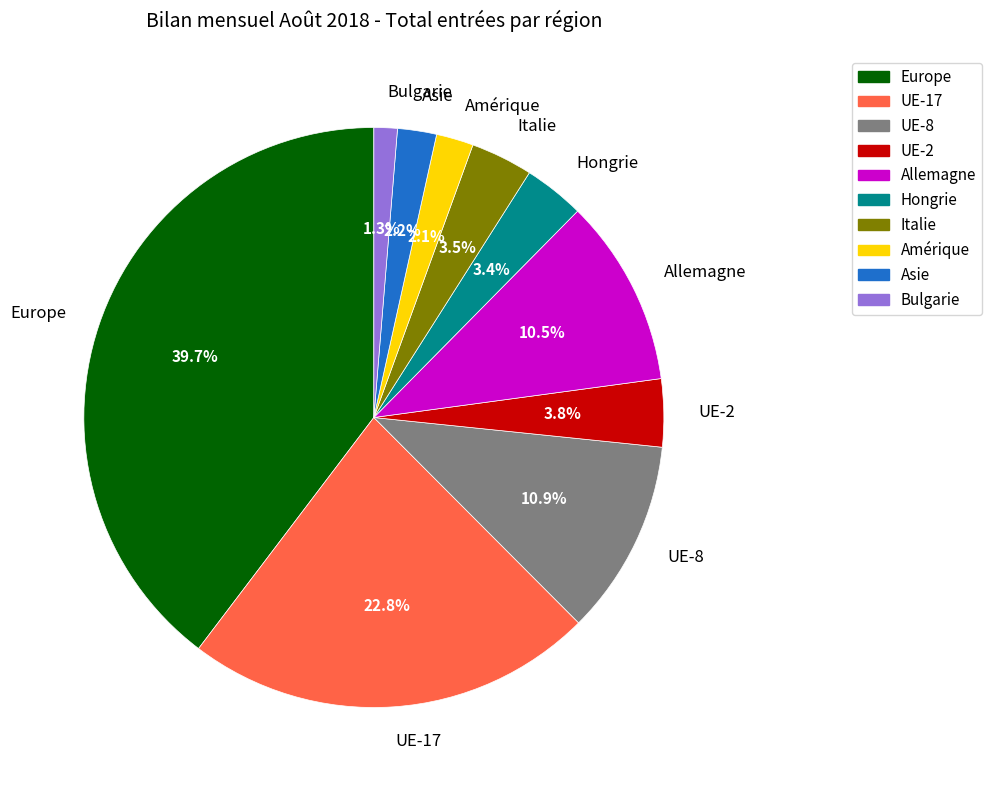

Which slice is the smallest?

Bulgarie